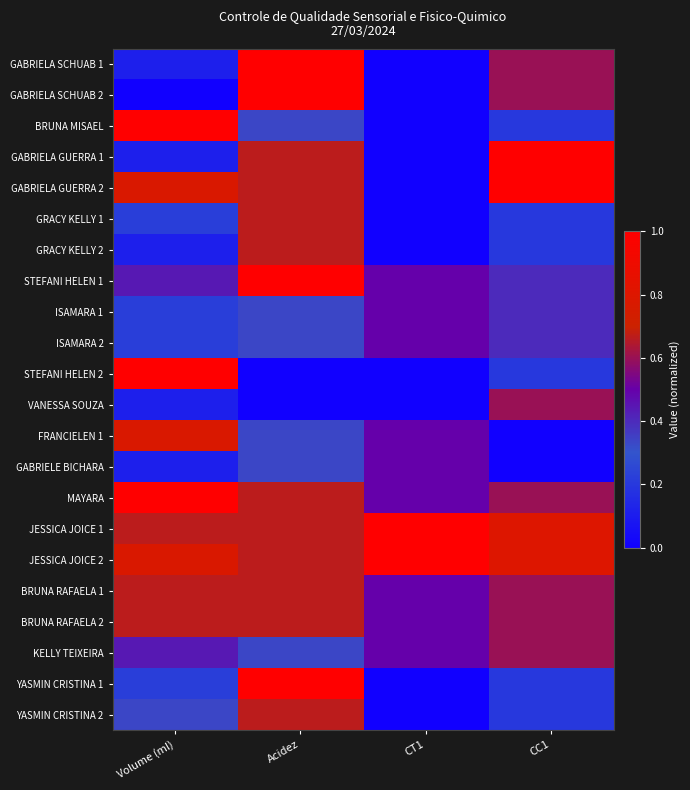

Reading right to left, extract all data points from this chart.

GABRIELA SCHUAB 1: CC1=0.6	CT1=0.0	Acidez=1.0	Volume (ml)=0.1
GABRIELA SCHUAB 2: CC1=0.6	CT1=0.0	Acidez=1.0	Volume (ml)=0.0
BRUNA MISAEL: CC1=0.2	CT1=0.0	Acidez=0.3	Volume (ml)=1.0
GABRIELA GUERRA 1: CC1=1.0	CT1=0.0	Acidez=0.7	Volume (ml)=0.1
GABRIELA GUERRA 2: CC1=1.0	CT1=0.0	Acidez=0.7	Volume (ml)=0.8
GRACY KELLY 1: CC1=0.2	CT1=0.0	Acidez=0.7	Volume (ml)=0.2
GRACY KELLY 2: CC1=0.2	CT1=0.0	Acidez=0.7	Volume (ml)=0.1
STEFANI HELEN 1: CC1=0.4	CT1=0.5	Acidez=1.0	Volume (ml)=0.4
ISAMARA 1: CC1=0.4	CT1=0.5	Acidez=0.3	Volume (ml)=0.2
ISAMARA 2: CC1=0.4	CT1=0.5	Acidez=0.3	Volume (ml)=0.2
STEFANI HELEN 2: CC1=0.2	CT1=0.0	Acidez=0.0	Volume (ml)=1.0
VANESSA SOUZA: CC1=0.6	CT1=0.0	Acidez=0.0	Volume (ml)=0.1
FRANCIELEN 1: CC1=0.0	CT1=0.5	Acidez=0.3	Volume (ml)=0.8
GABRIELE BICHARA: CC1=0.0	CT1=0.5	Acidez=0.3	Volume (ml)=0.1
MAYARA: CC1=0.6	CT1=0.5	Acidez=0.7	Volume (ml)=1.0
JESSICA JOICE 1: CC1=0.8	CT1=1.0	Acidez=0.7	Volume (ml)=0.7
JESSICA JOICE 2: CC1=0.8	CT1=1.0	Acidez=0.7	Volume (ml)=0.8
BRUNA RAFAELA 1: CC1=0.6	CT1=0.5	Acidez=0.7	Volume (ml)=0.7
BRUNA RAFAELA 2: CC1=0.6	CT1=0.5	Acidez=0.7	Volume (ml)=0.7
KELLY TEIXEIRA: CC1=0.6	CT1=0.5	Acidez=0.3	Volume (ml)=0.4
YASMIN CRISTINA 1: CC1=0.2	CT1=0.0	Acidez=1.0	Volume (ml)=0.2
YASMIN CRISTINA 2: CC1=0.2	CT1=0.0	Acidez=0.7	Volume (ml)=0.3